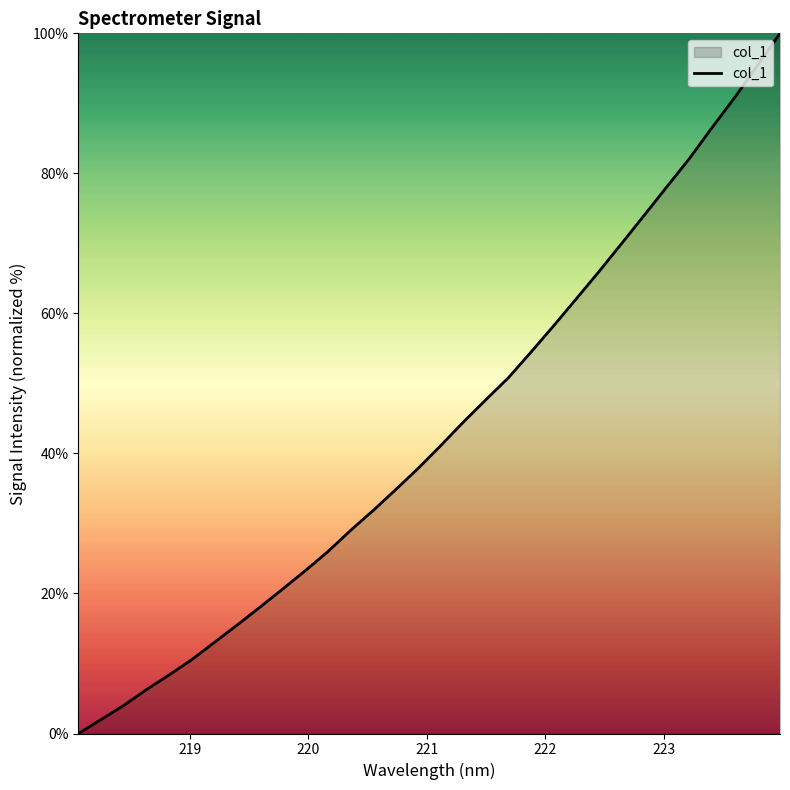

What is the greatest value displayed?

100.0